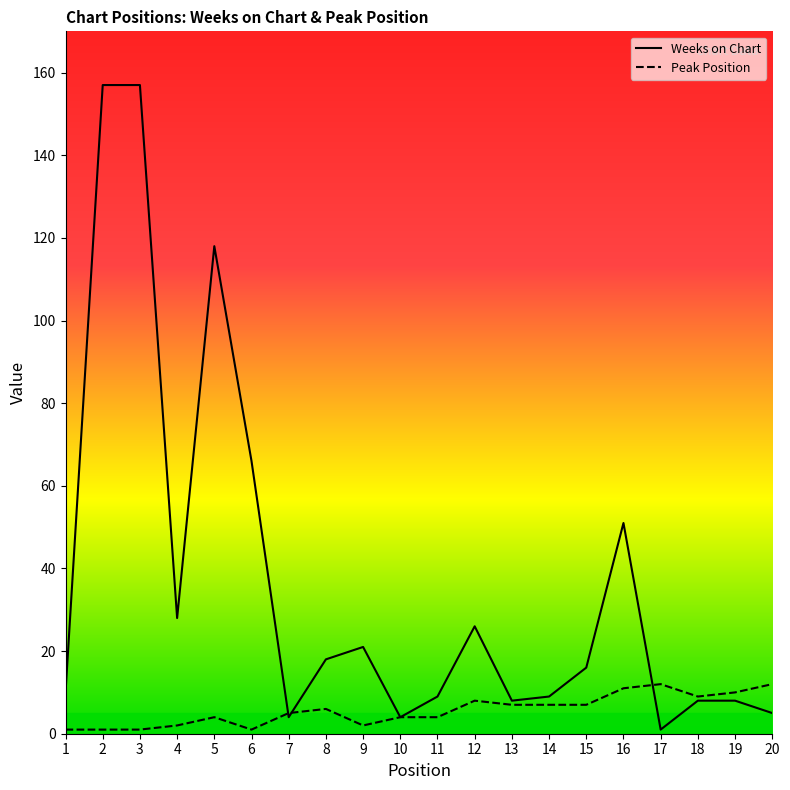

How many lines are shown in the chart?

2